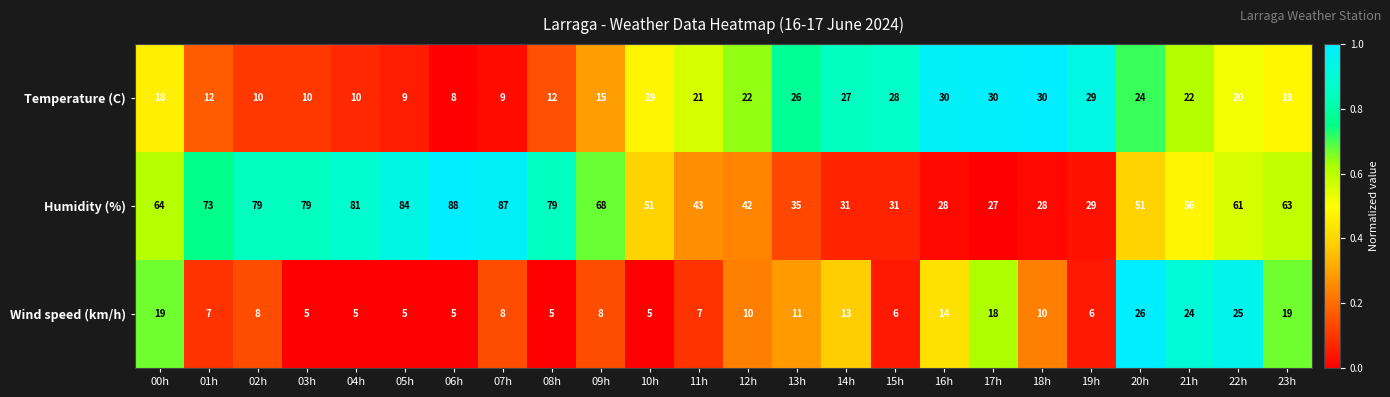

The Humidity (%) series shows 13 at 19h. True or false?

False